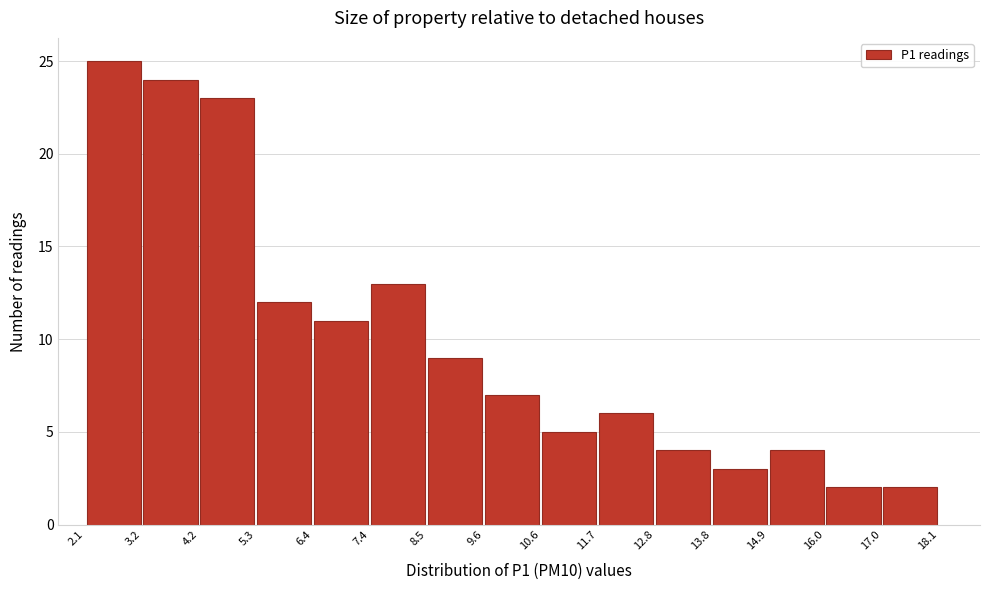

What is the height of the bar covering 8.5 to 9.6 on the x-axis? The values are not printed on the chart, so give them approximately, as read against the axis.

9